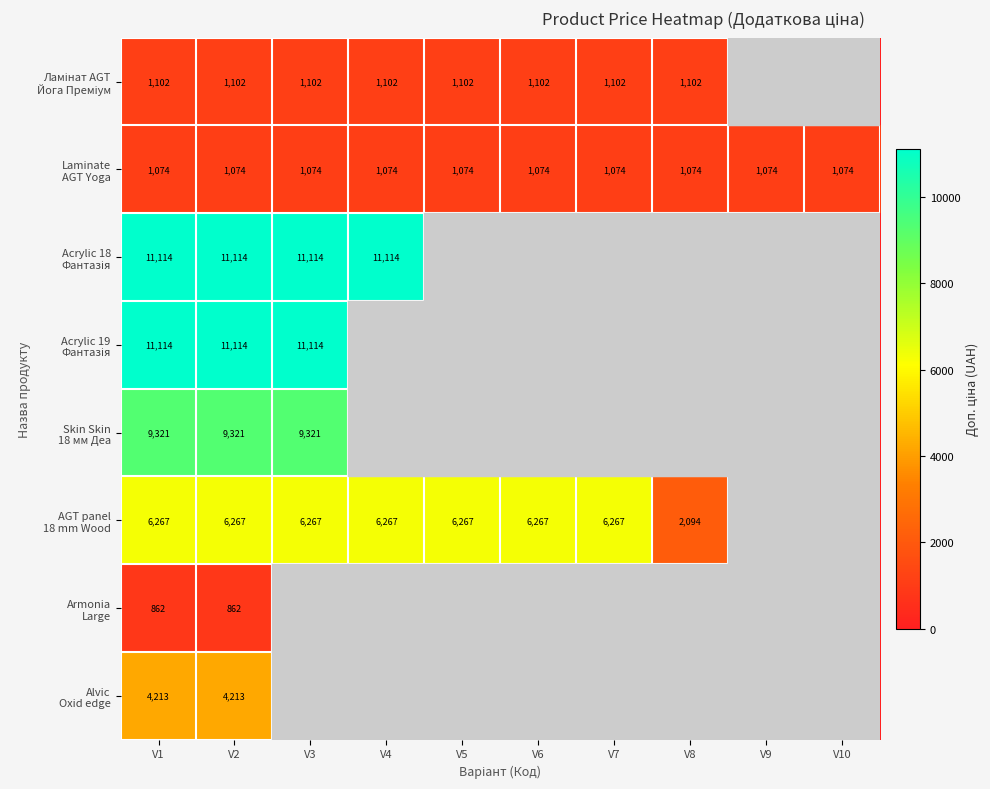

Rank the series at V3 from highest to lowest value.

Acrylic 18 Фантазія, Acrylic 19 Фантазія, Skin Skin 18 мм Деа, AGT panel 18 mm Wood, Ламінат AGT Йога Преміум, Laminate AGT Yoga, Armonia Large, Alvic Oxid edge